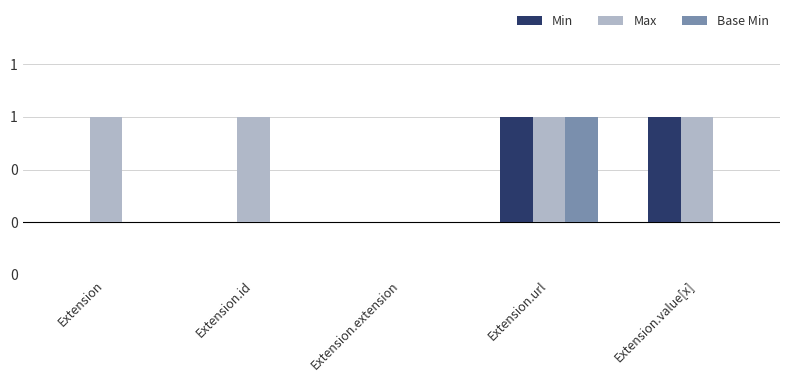

Are the bars grouped side by side (vs. stacked)?

Yes